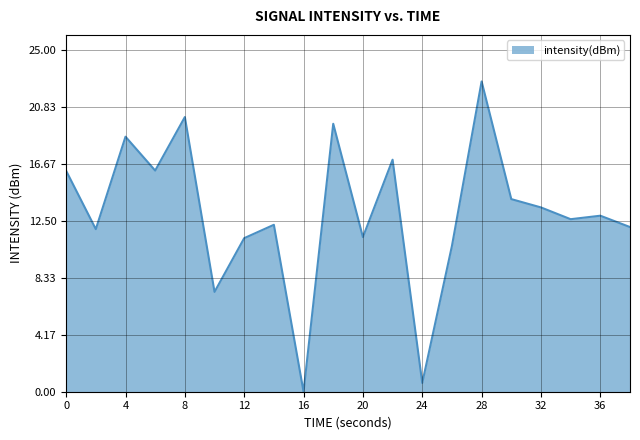

What is the greatest value displayed?

22.7